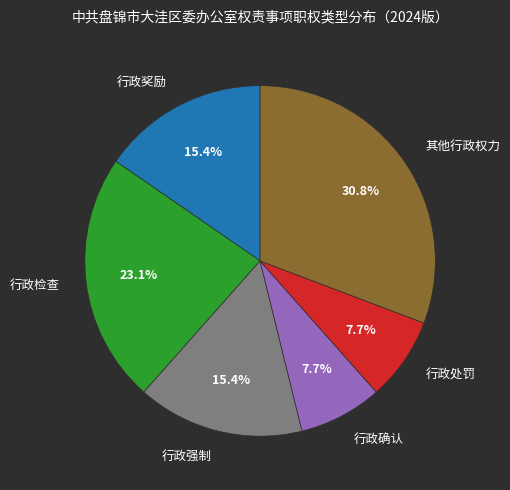

How many segments does this pie chart have?

6